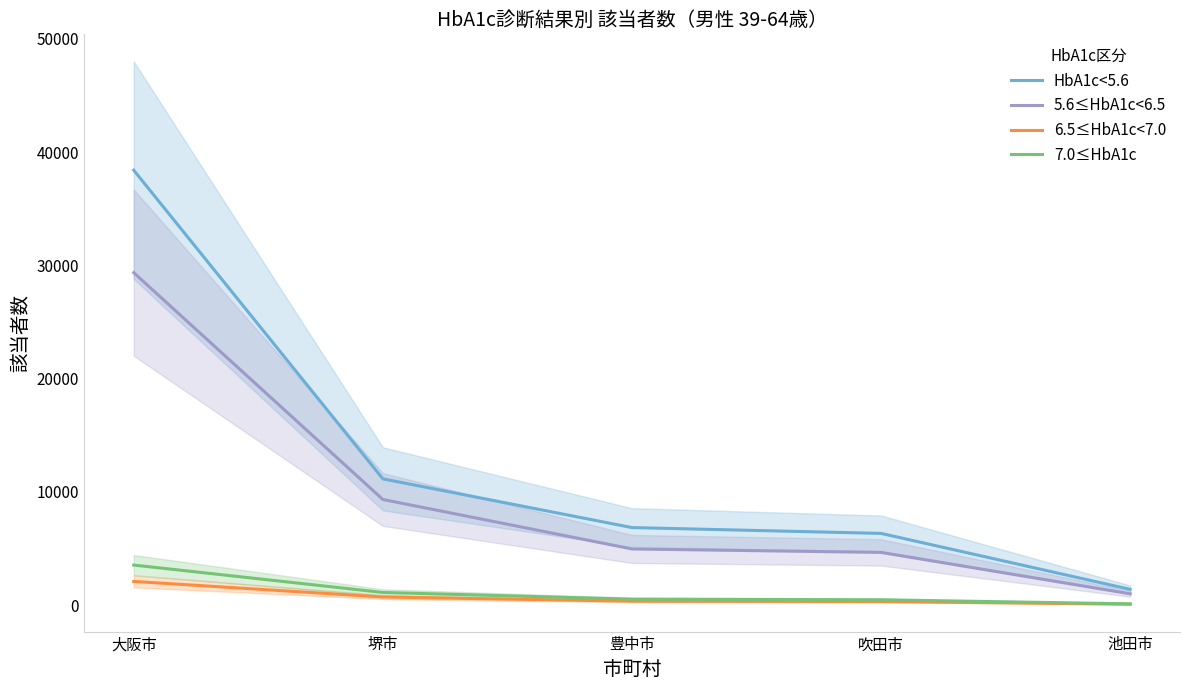

Between 吹田市 and 池田市, which is larger?

吹田市